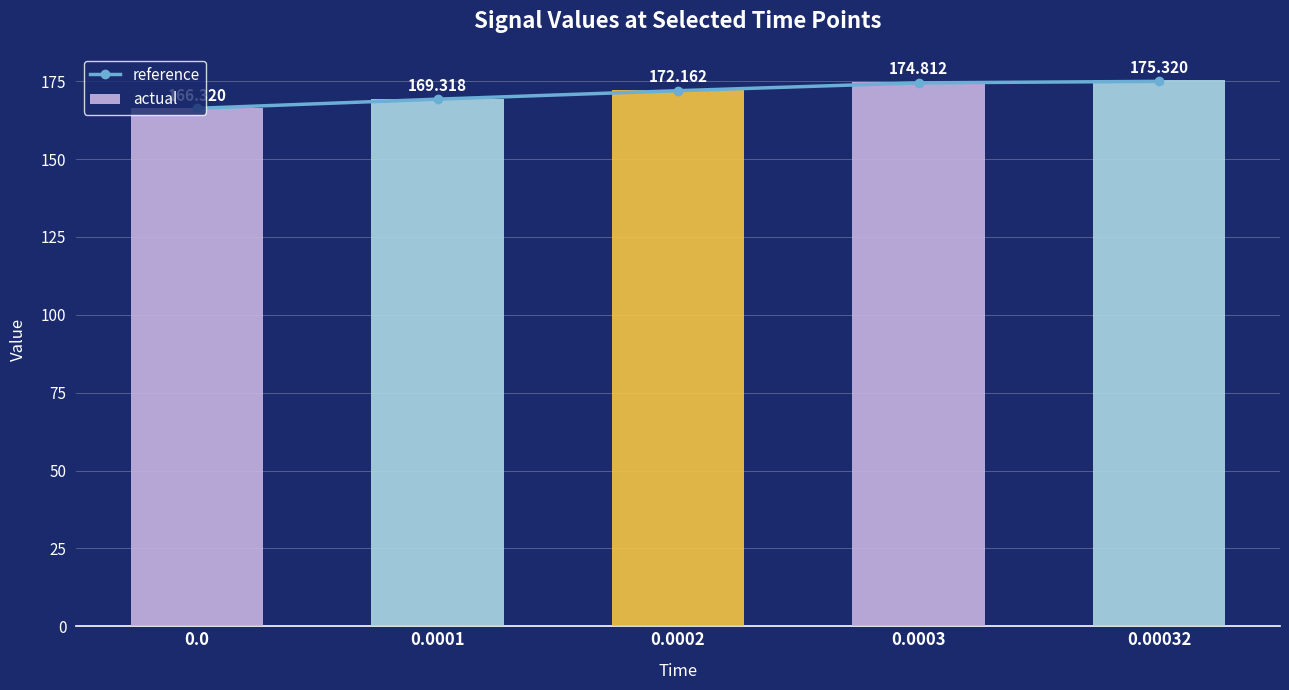

Read the actual value at 0.0001.

169.3